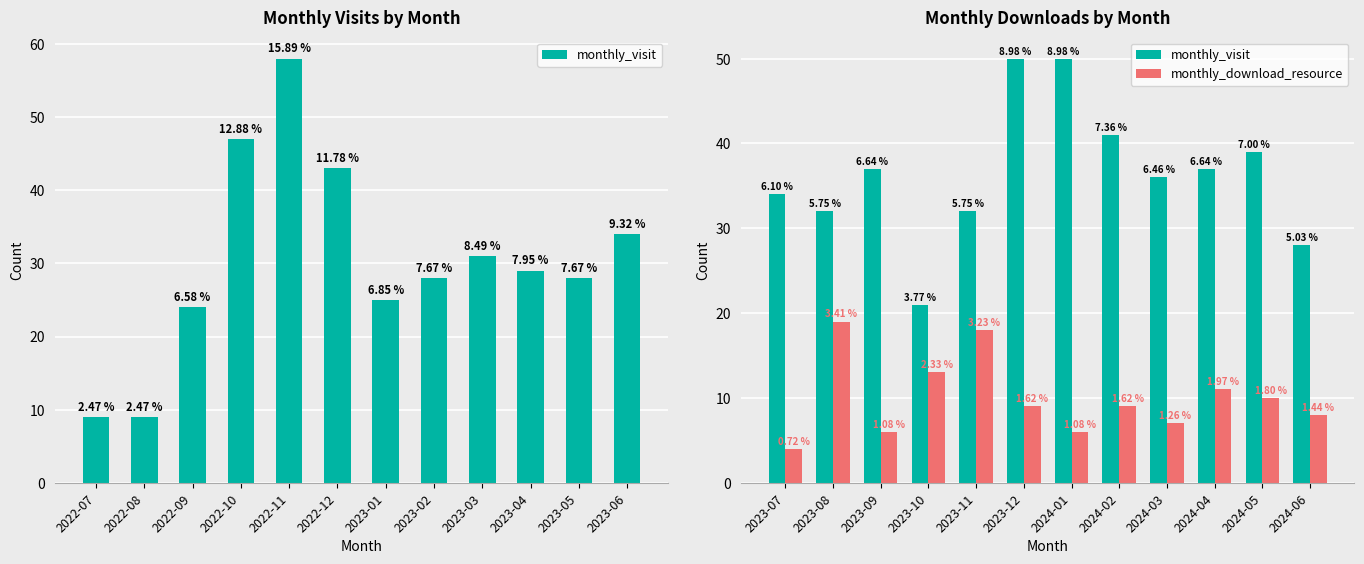

What is the difference between the maximum and minimum values in the monthly_download_resource series?

15